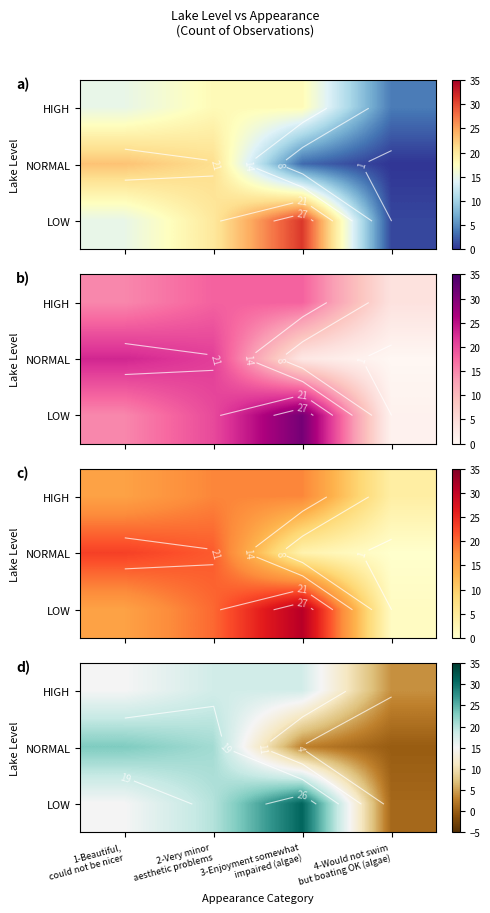

Is the value of NORMAL at 3-Enjoyment somewhat impaired (algae) greater than the value of HIGH at 1-Beautiful, could not be nicer?

No